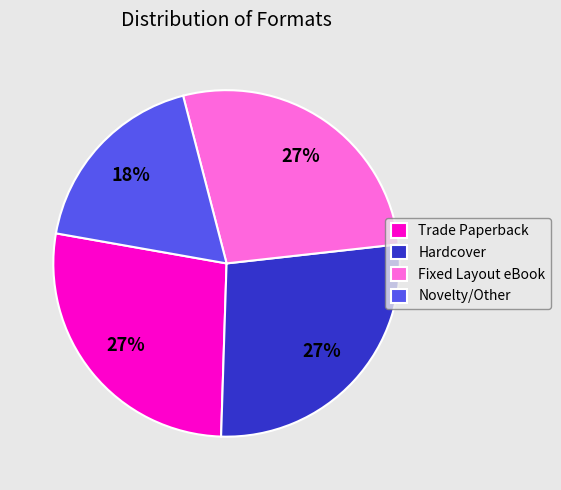

What is the smallest slice in the pie chart?

Novelty/Other